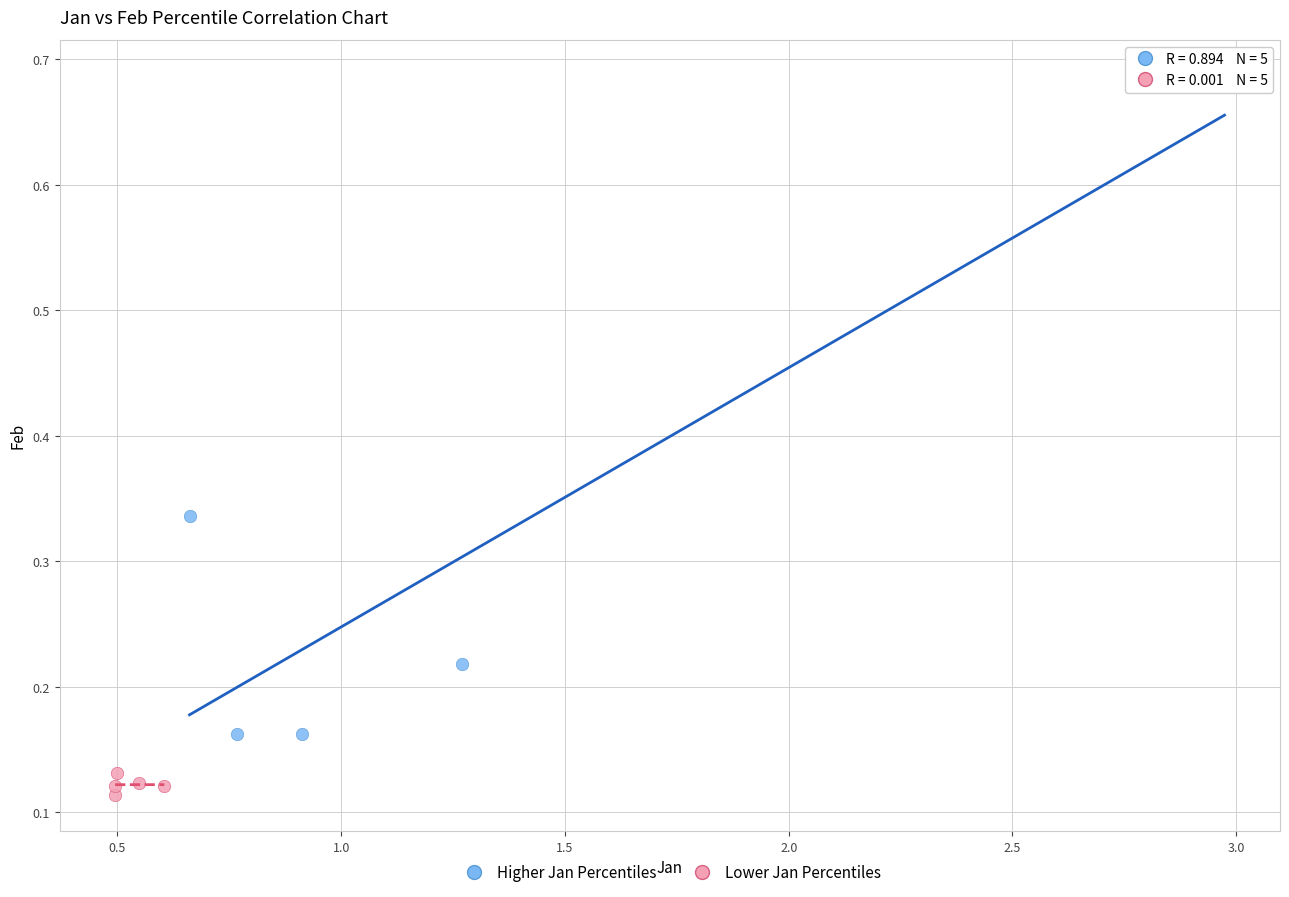

Which series contains the lowest Y value?

Lower Jan Percentiles